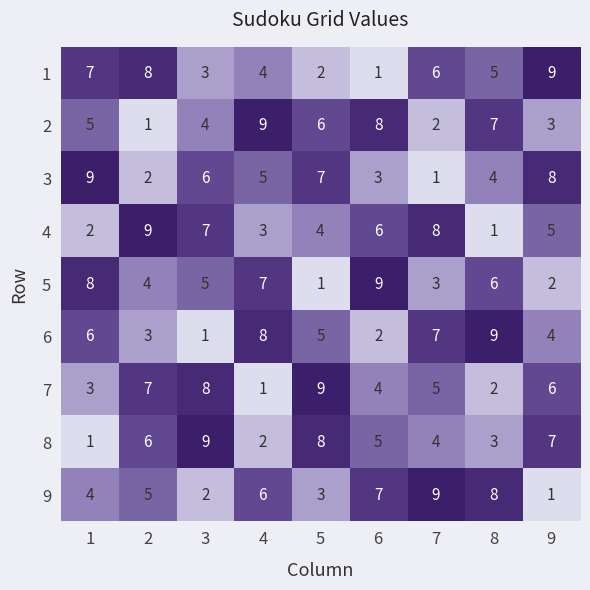

The 5 series shows 2 at 9. True or false?

True